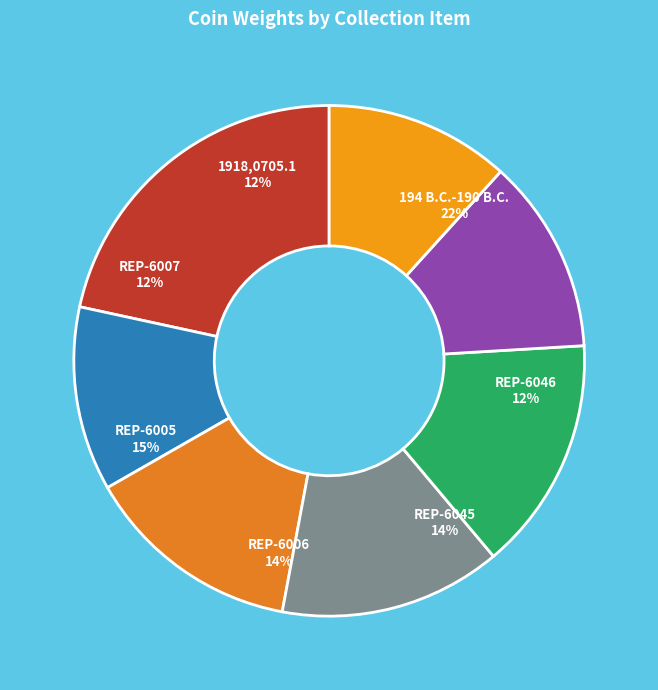

Does any single category account for the majority?

No